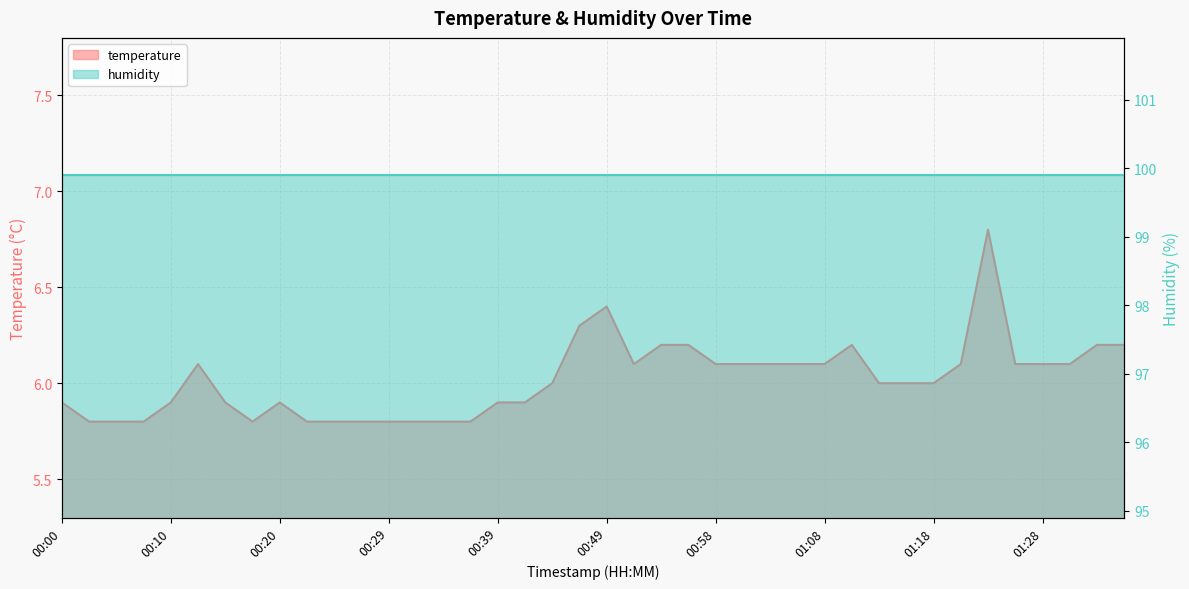

Which category has the lowest value across all series?

00:03